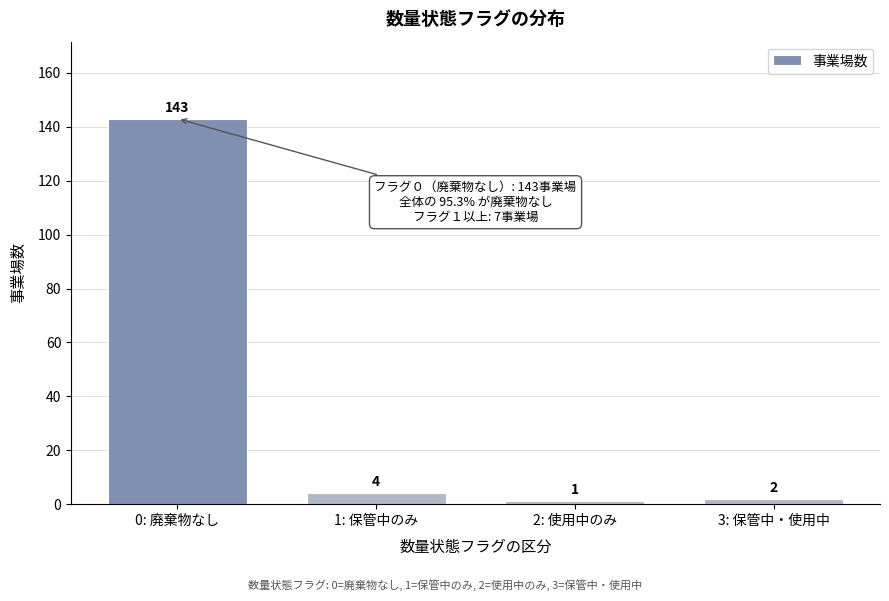

Reading left to right, list all the values displayed in this chart.

0: 廃棄物なし=143	1: 保管中のみ=4	2: 使用中のみ=1	3: 保管中・使用中=2